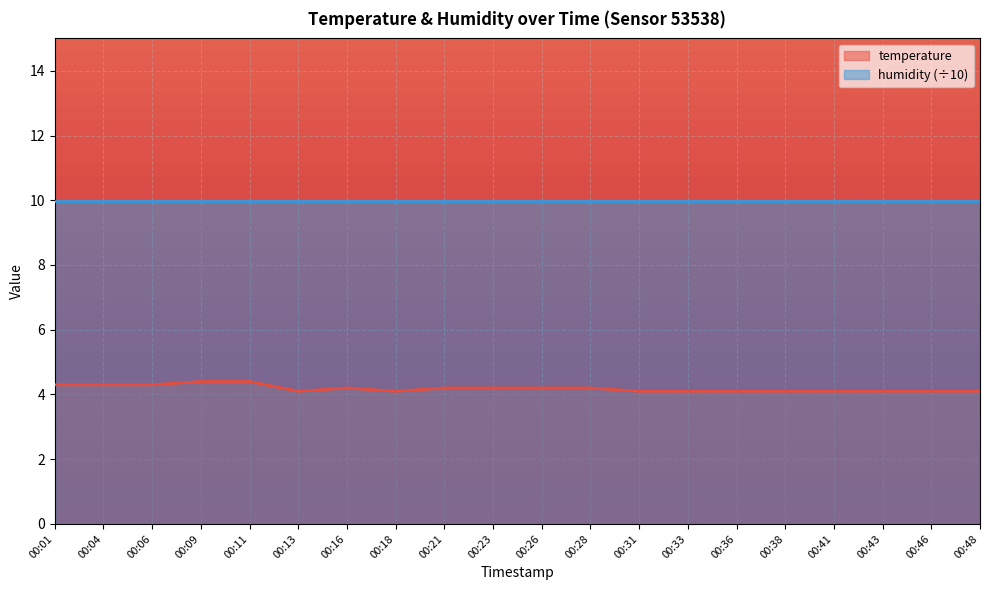

How many interior local peaks (higher than both neighbors) does the data have?

1